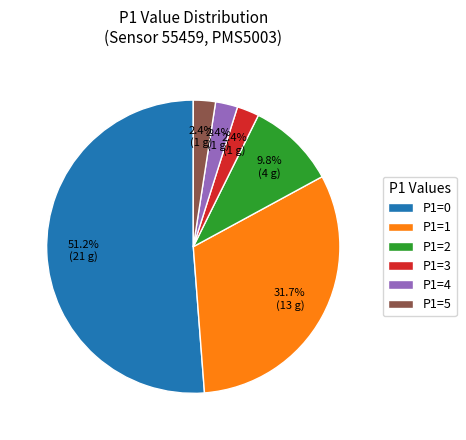

Is the sum of P1=1 and P1=4 greater than half?

No